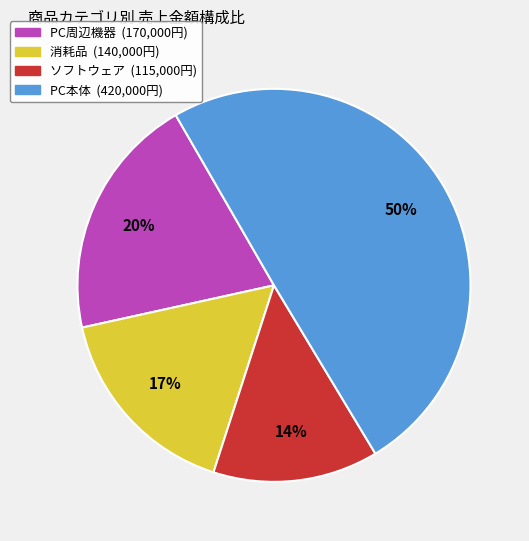

To the nearest percent, what is the difference between the largest and smallest slice percentages?

36%